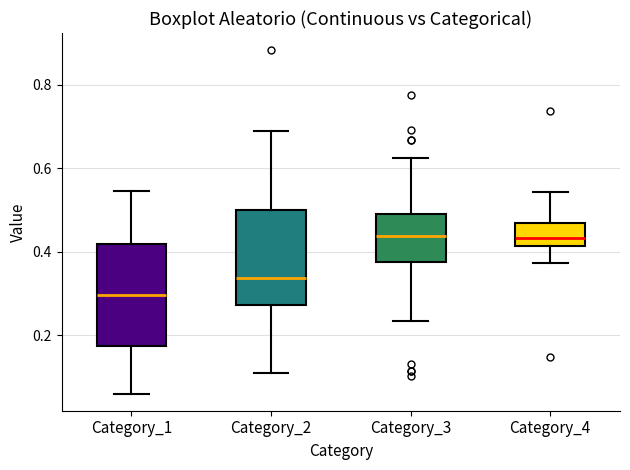

Reading left to right, transcribe this box plot: for each box, give where its median line is, the range the box spans, and where its two whiskers end, as read against the y-axis. The values are not printed on the chart, so give them approximately, as read against the axis.

Category_1: median 0.30, box 0.18 to 0.42, whiskers 0.06 to 0.54
Category_2: median 0.34, box 0.28 to 0.50, whiskers 0.10 to 0.68
Category_3: median 0.44, box 0.38 to 0.48, whiskers 0.24 to 0.62
Category_4: median 0.44, box 0.42 to 0.46, whiskers 0.38 to 0.54